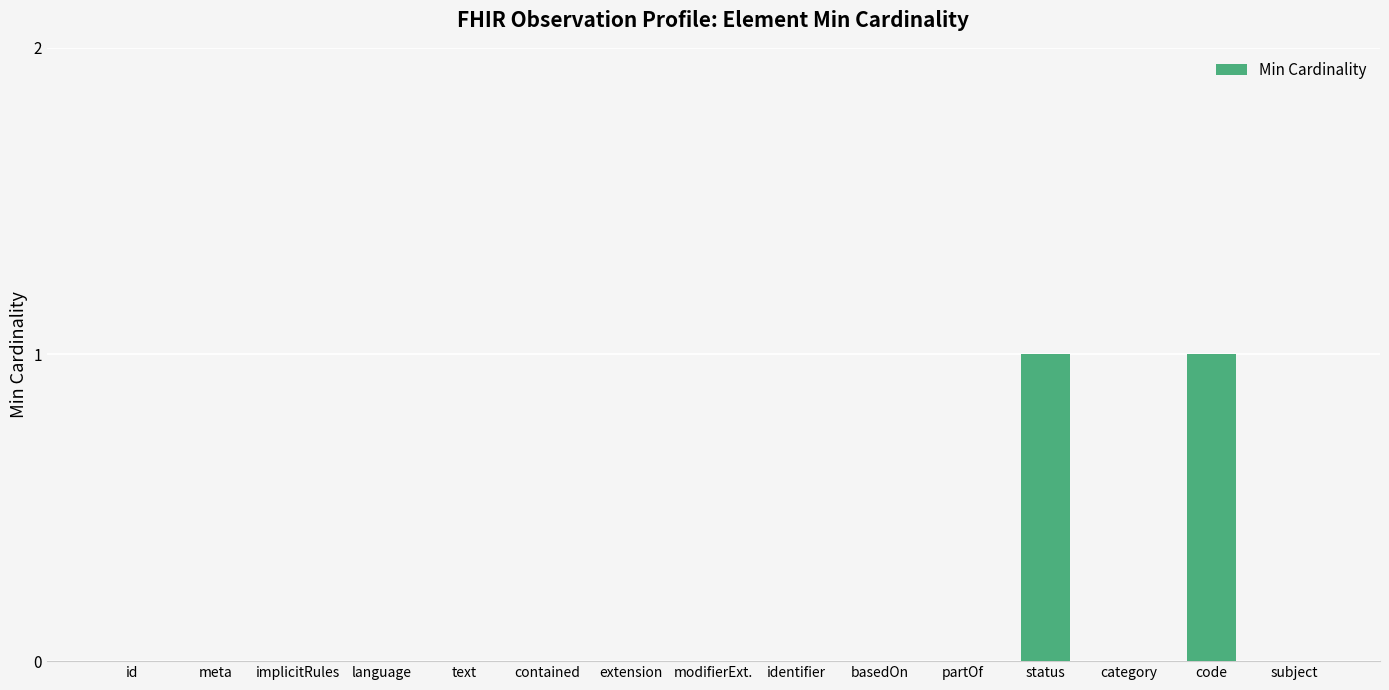

Is it true that the value at identifier is 0?

True